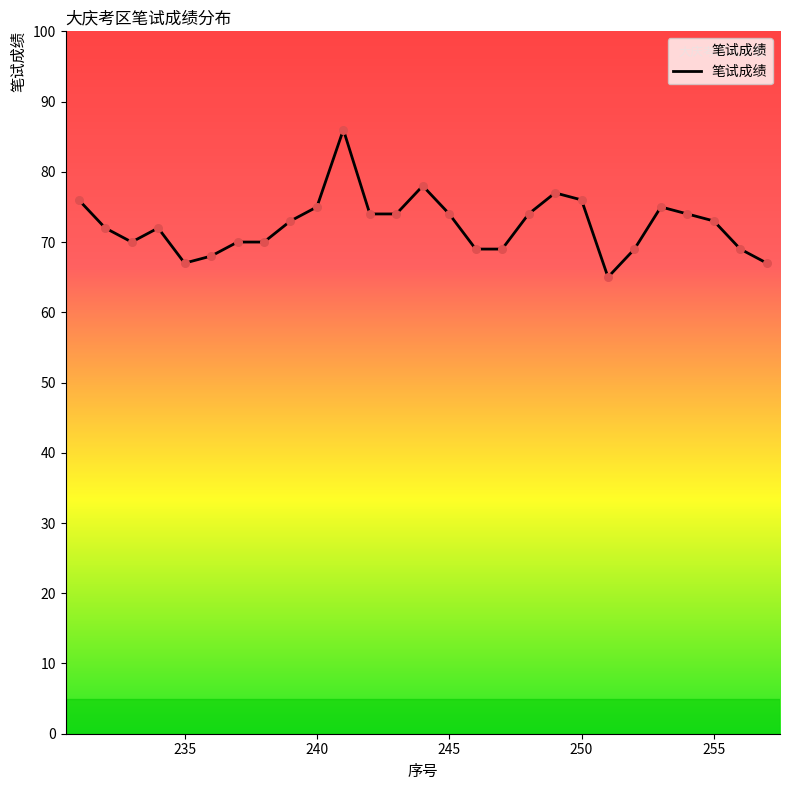

What is the difference between the maximum and minimum values?

21